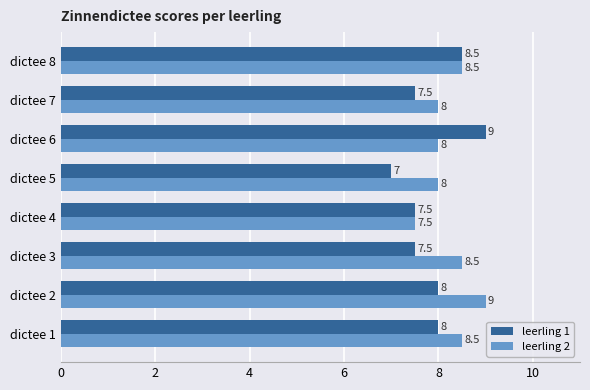

Count the leerling 1 values in the range 7 to 8.

6